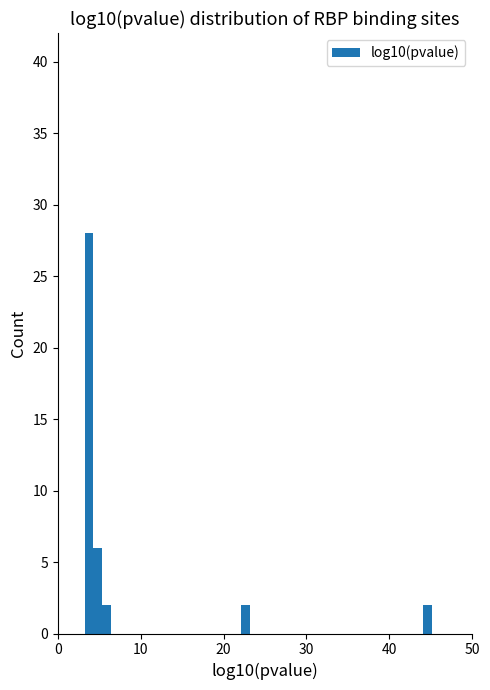

Around what value on the x-axis is the tallest bar? Give the approximate position of its centre, as read against the axis.

4